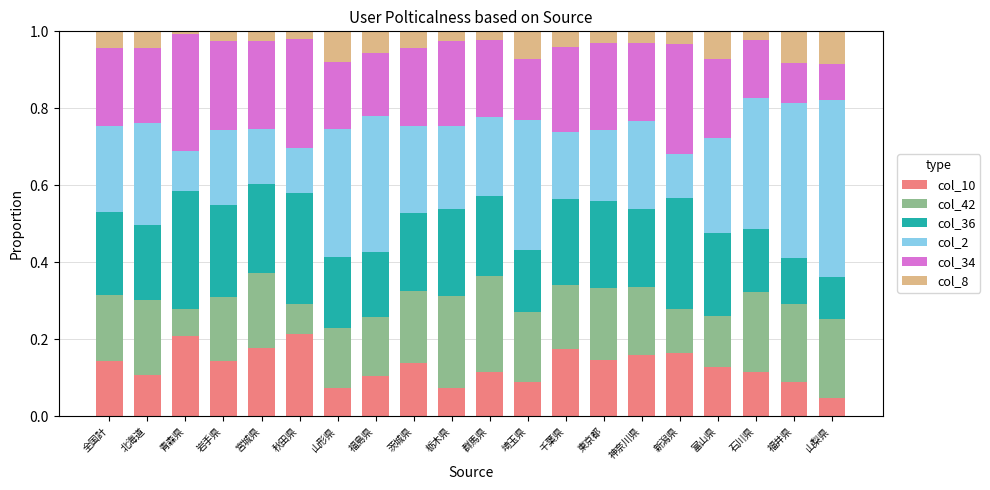

What is the total value across all series at 茨城県?

1.0